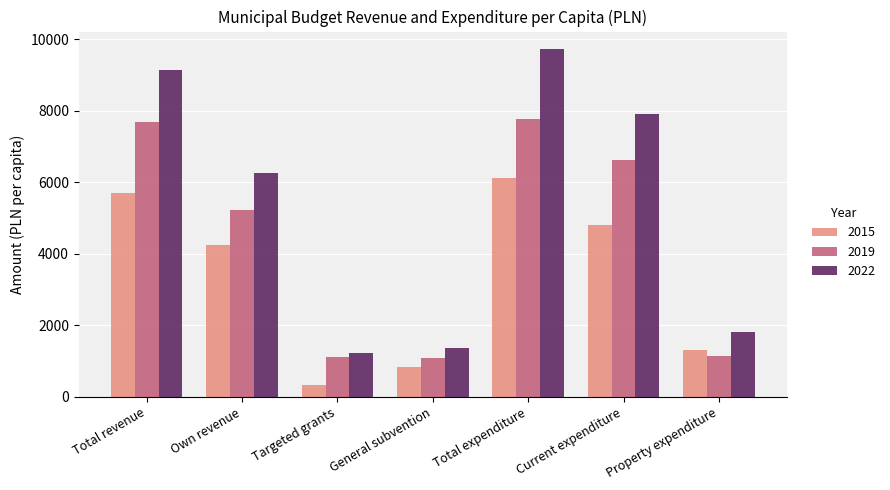

What is the label of the 7th bar from the right?

Total revenue